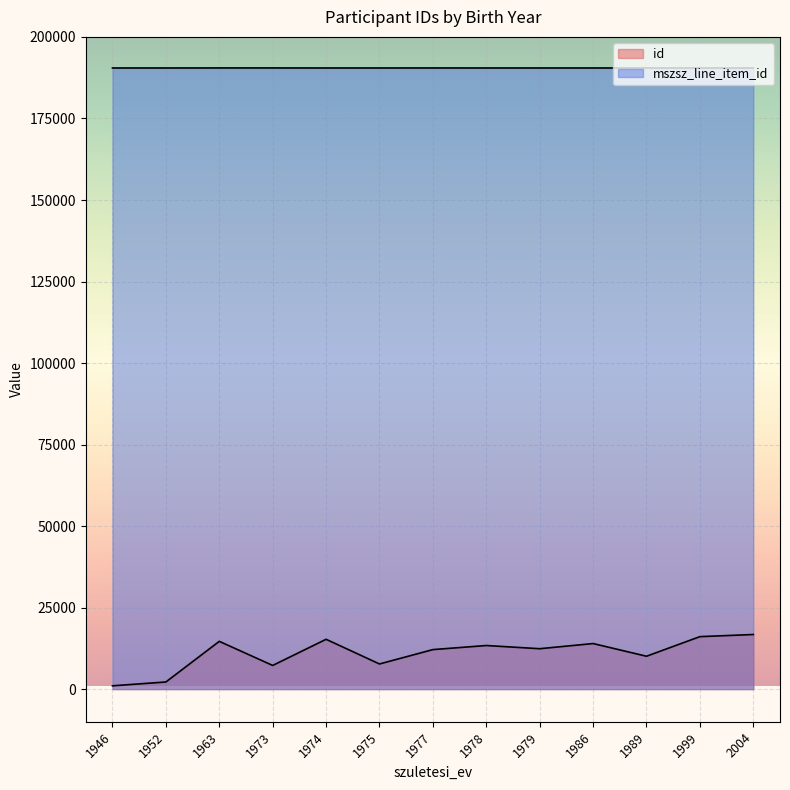

At which category is the sum across all series the highest?

2004